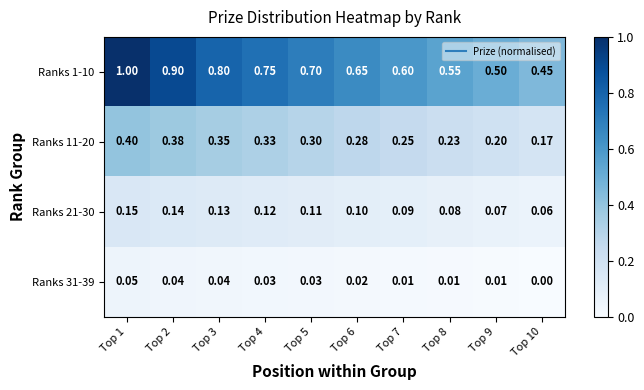

Is the value of Ranks 1-10 at Top 3 greater than the value of Ranks 31-39 at Top 7?

Yes